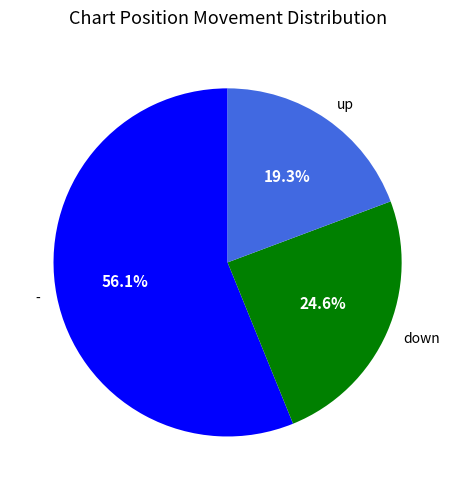

True or false: - accounts for 56% of the total.

True